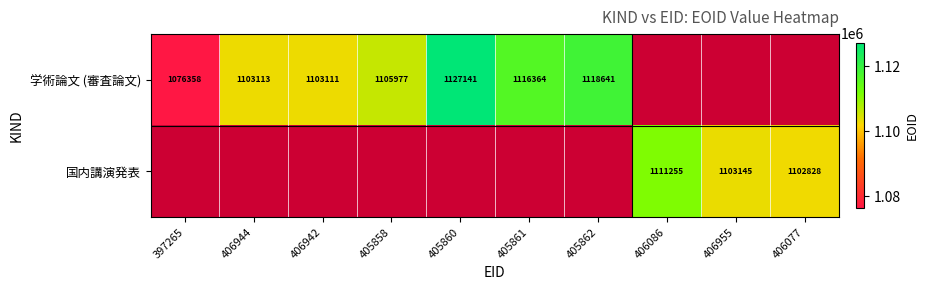

The 学術論文 (審査論文) series shows 1629038 at 405858. True or false?

False